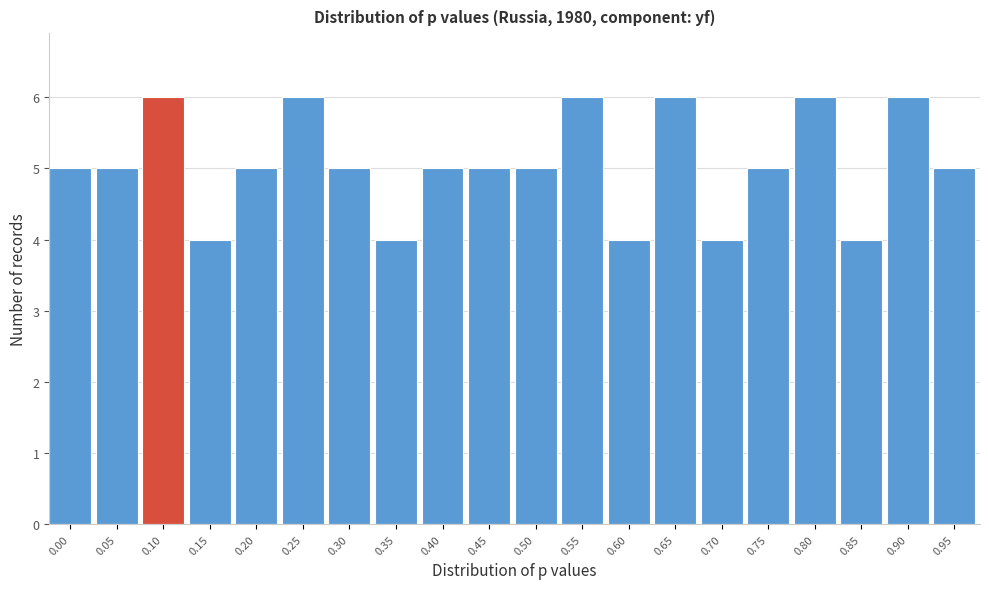

Reading left to right, transcribe all the data shown in this chart.

0.00=5	0.05=5	0.10=6	0.15=4	0.20=5	0.25=6	0.30=5	0.35=4	0.40=5	0.45=5	0.50=5	0.55=6	0.60=4	0.65=6	0.70=4	0.75=5	0.80=6	0.85=4	0.90=6	0.95=5